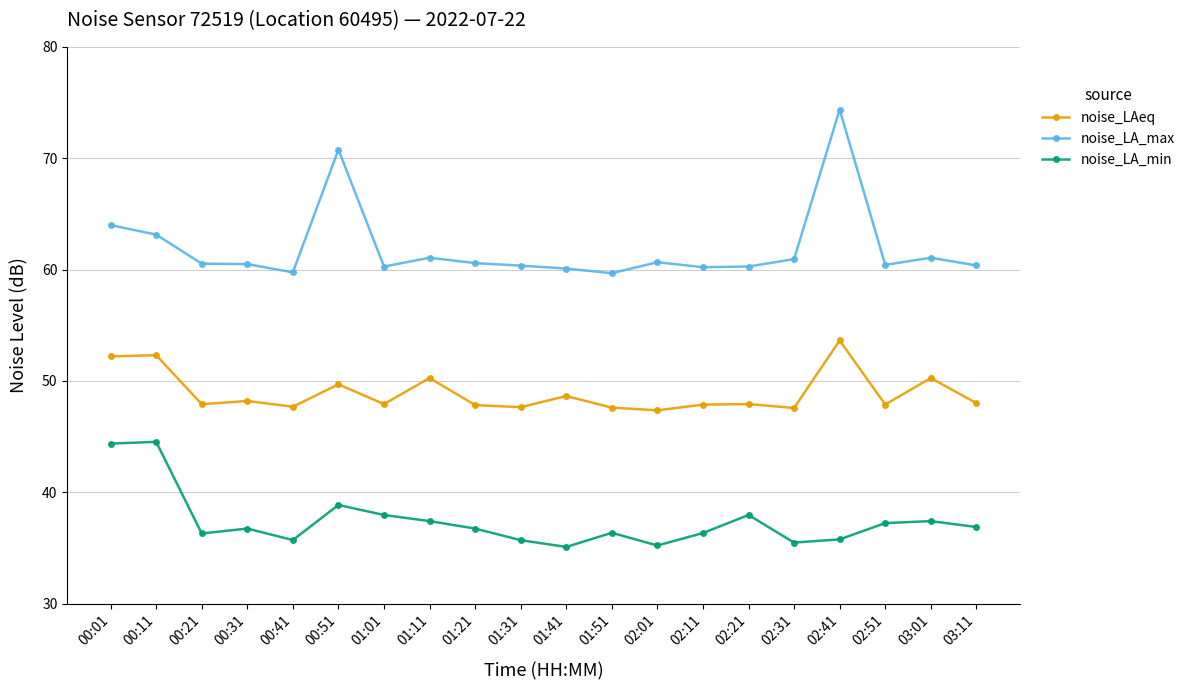

True or false: noise_LA_max has more than 1 points higher than both neighbors.

True